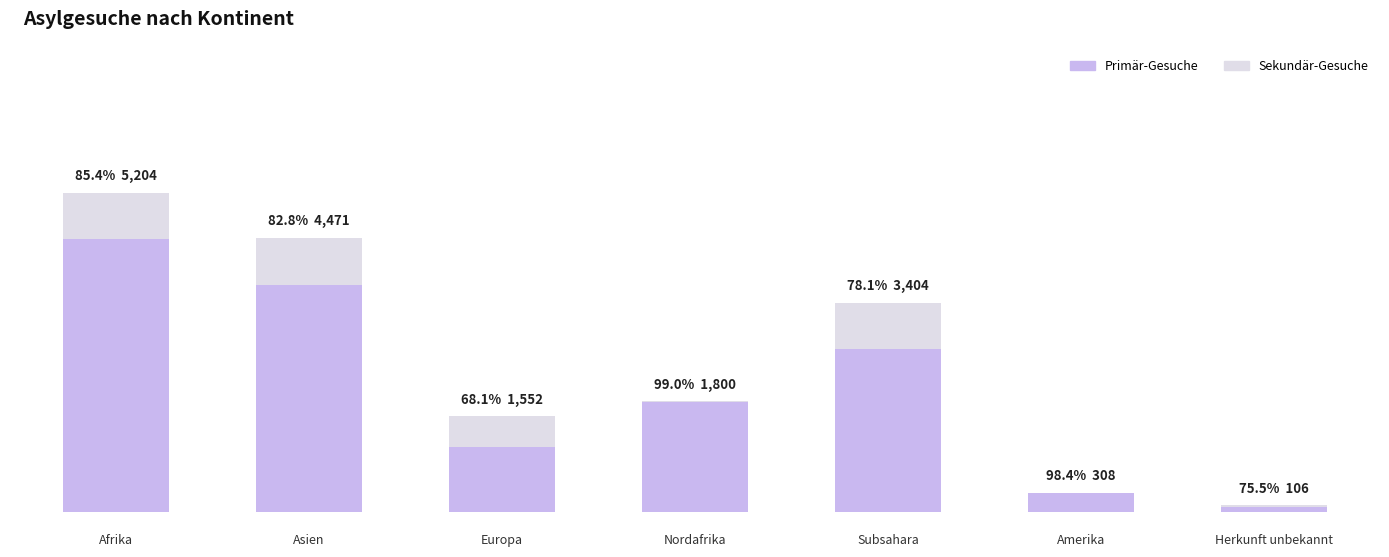

List the series in order of their overall mean, highest first.

Primär-Gesuche, Sekundär-Gesuche